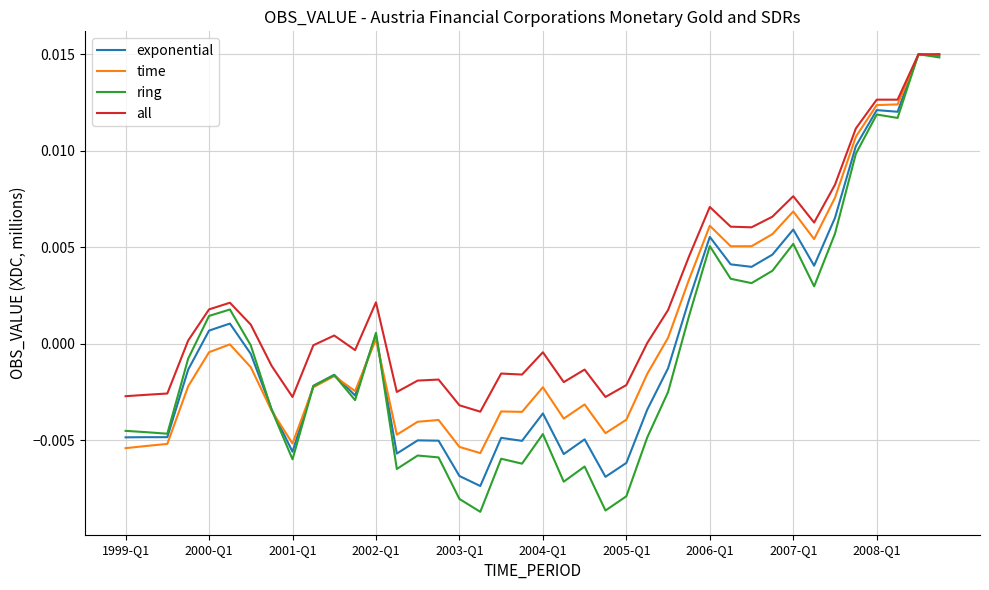

Which series has the largest total across all categories?

all